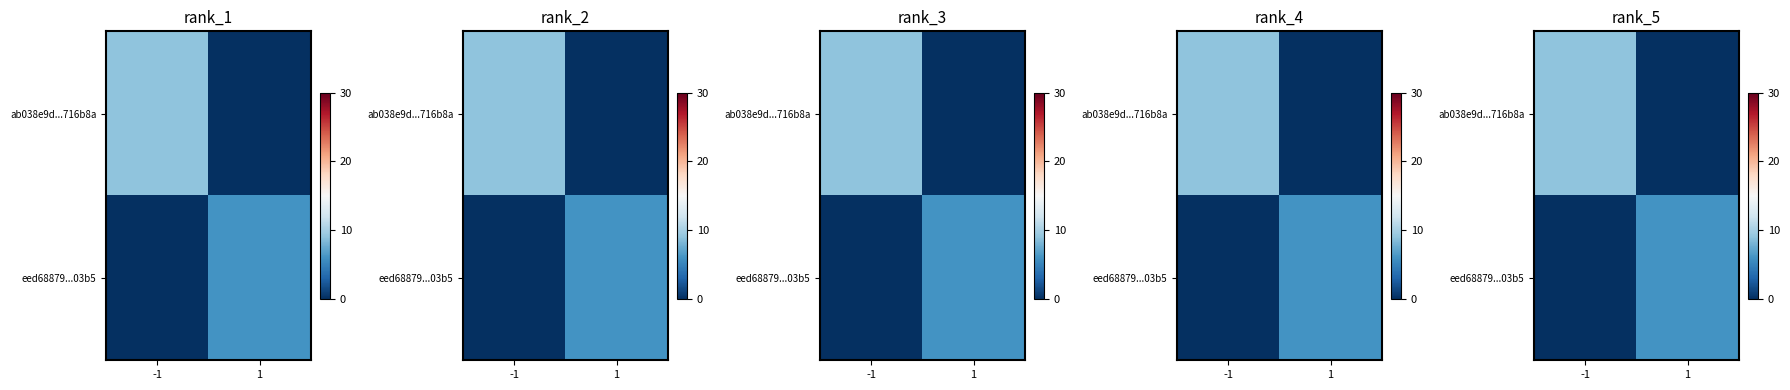

What is the total value across all series at 1?

6